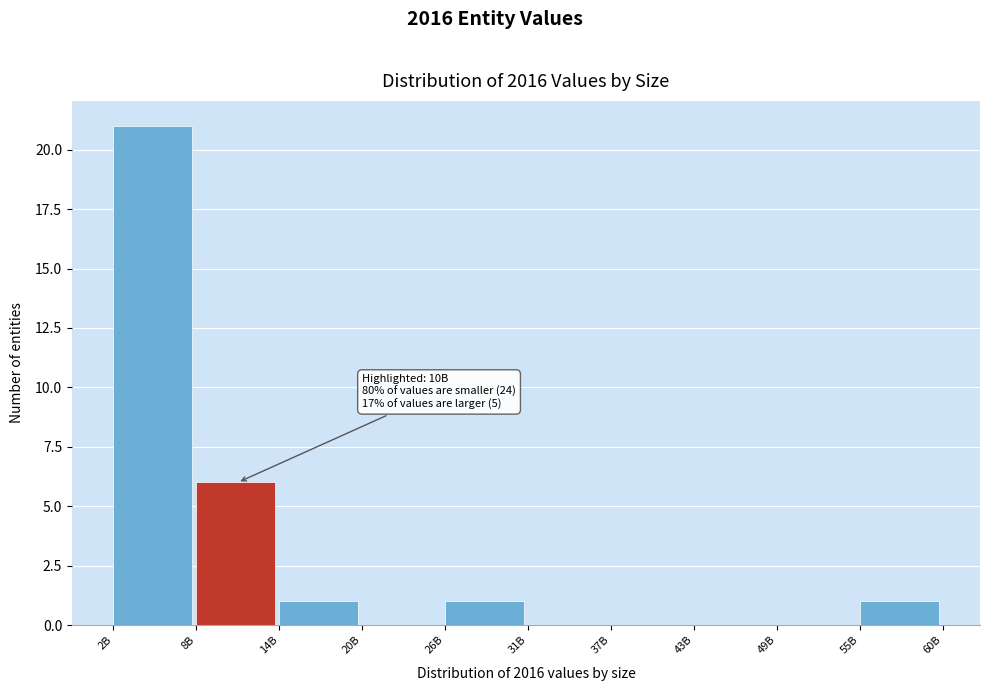

Reading left to right, transcribe all the data shown in this chart.

2B=21	8B=6	14B=1	20B=0	26B=1	31B=0	37B=0	43B=0	49B=0	55B=1